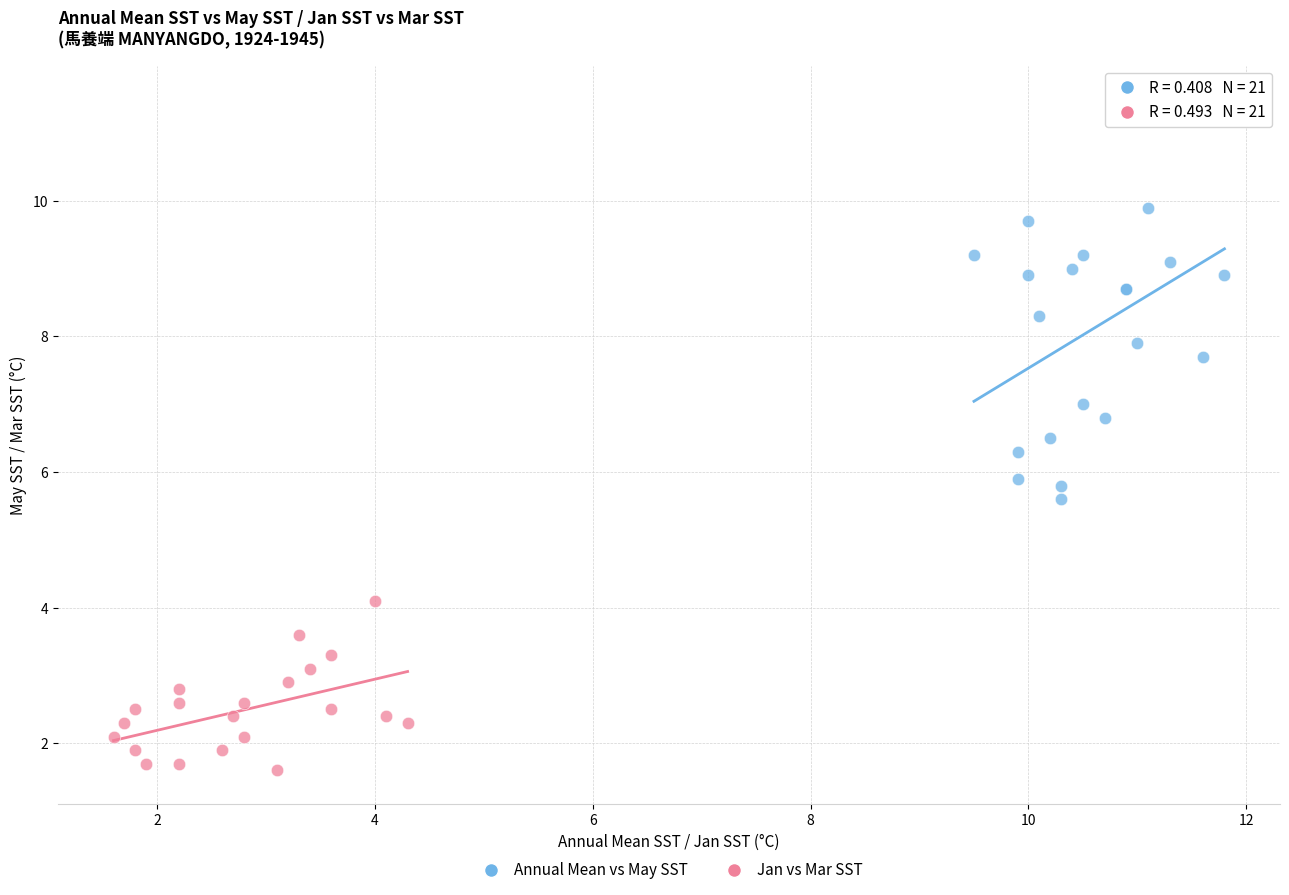

What are all the series names shown in the legend?

Annual Mean vs May SST, Jan vs Mar SST